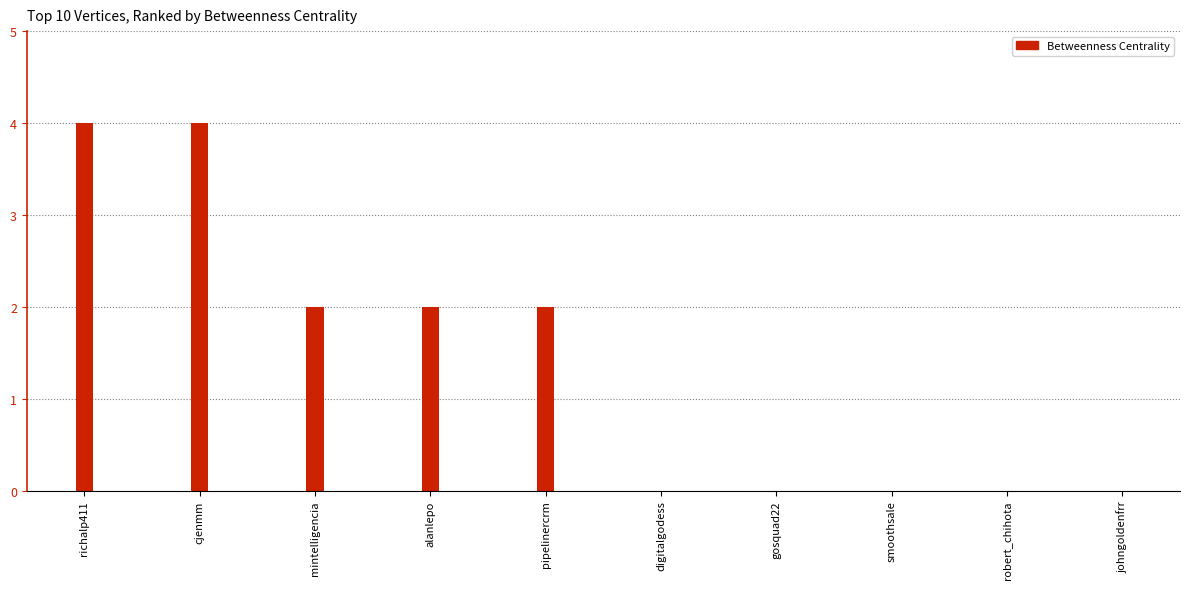

Count the number of categories in the chart.

10